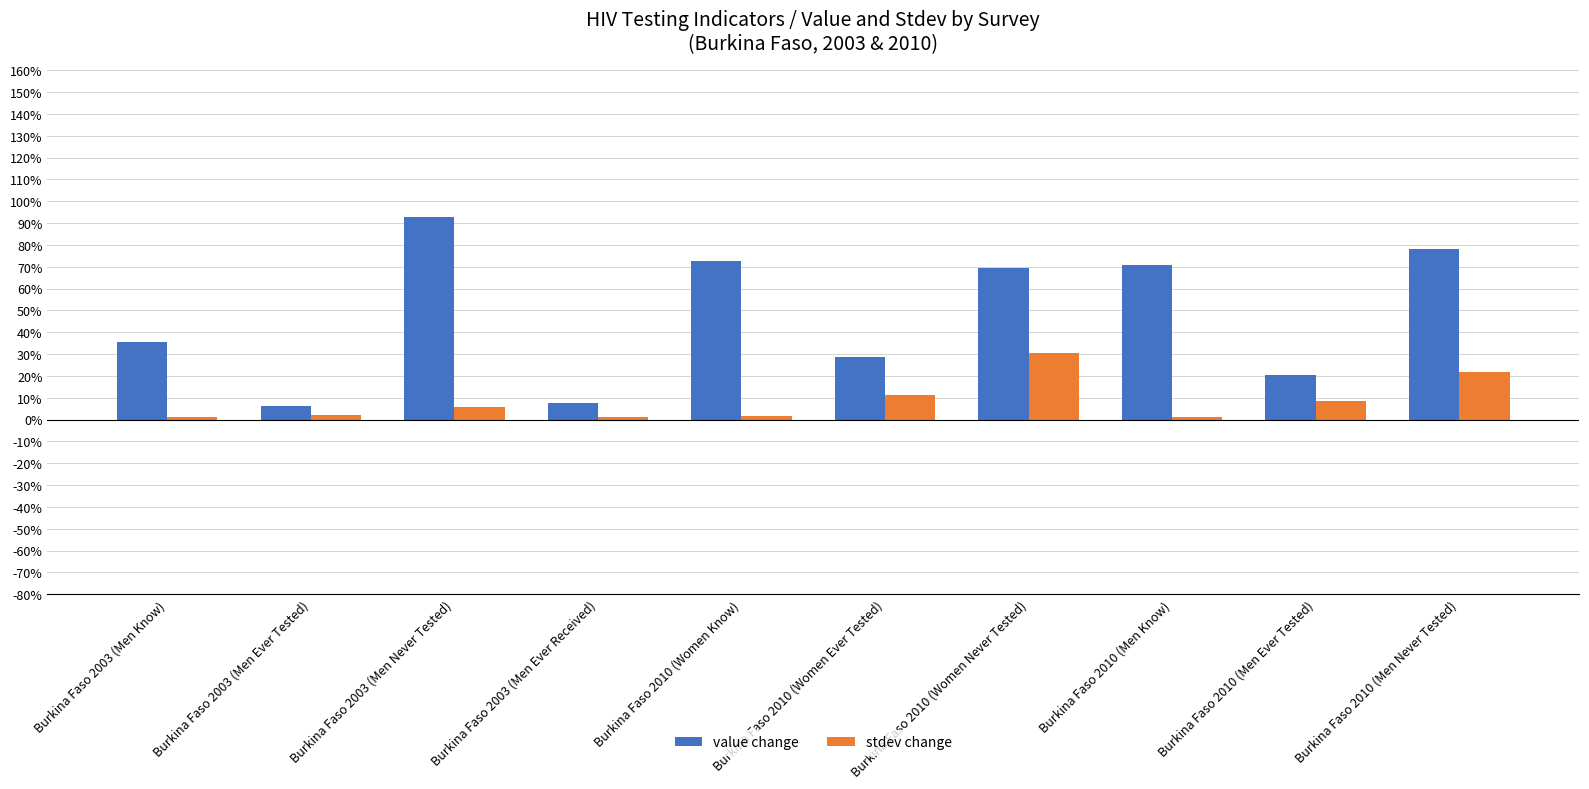

What is the maximum value shown in the chart?

92.6